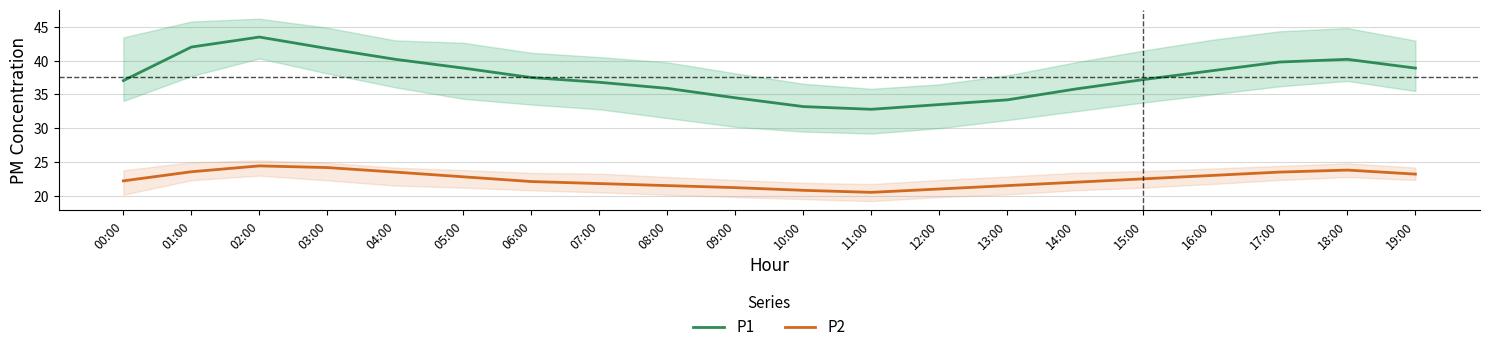

What are all the series names shown in the legend?

P1, P2